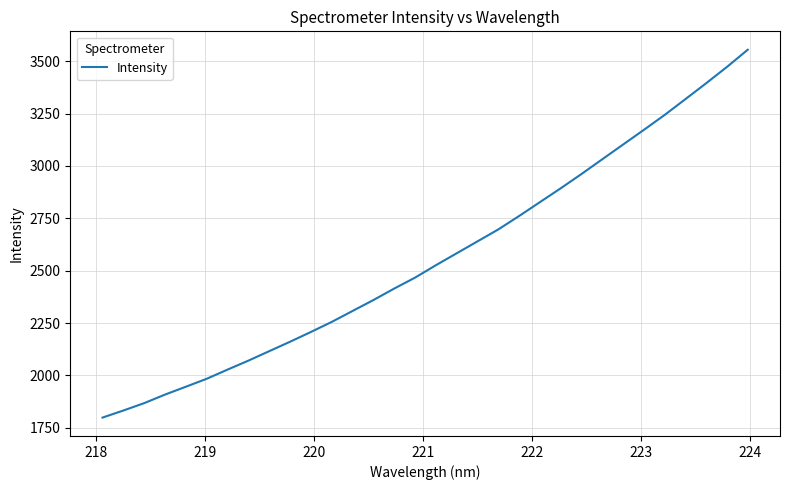

What is the smallest value displayed?

1799.0